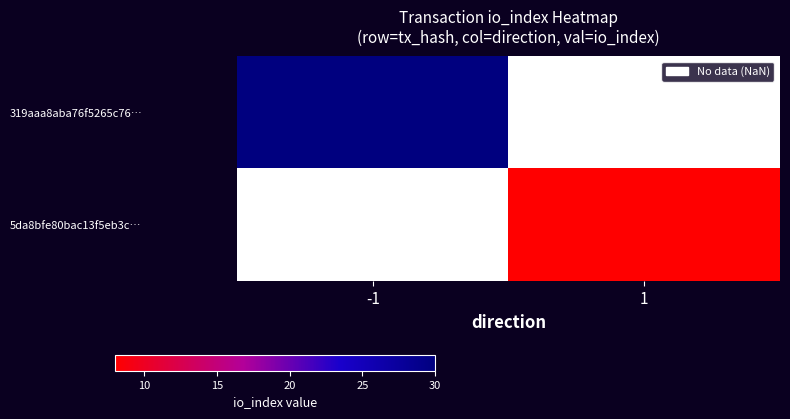

Is it true that 5da8bfe80bac13f5eb3c… equals 5.5 at 1?

False